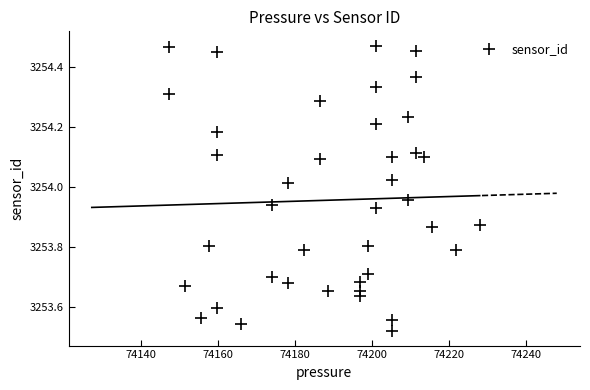

What is the range of Y values (max minus min)?

0.9